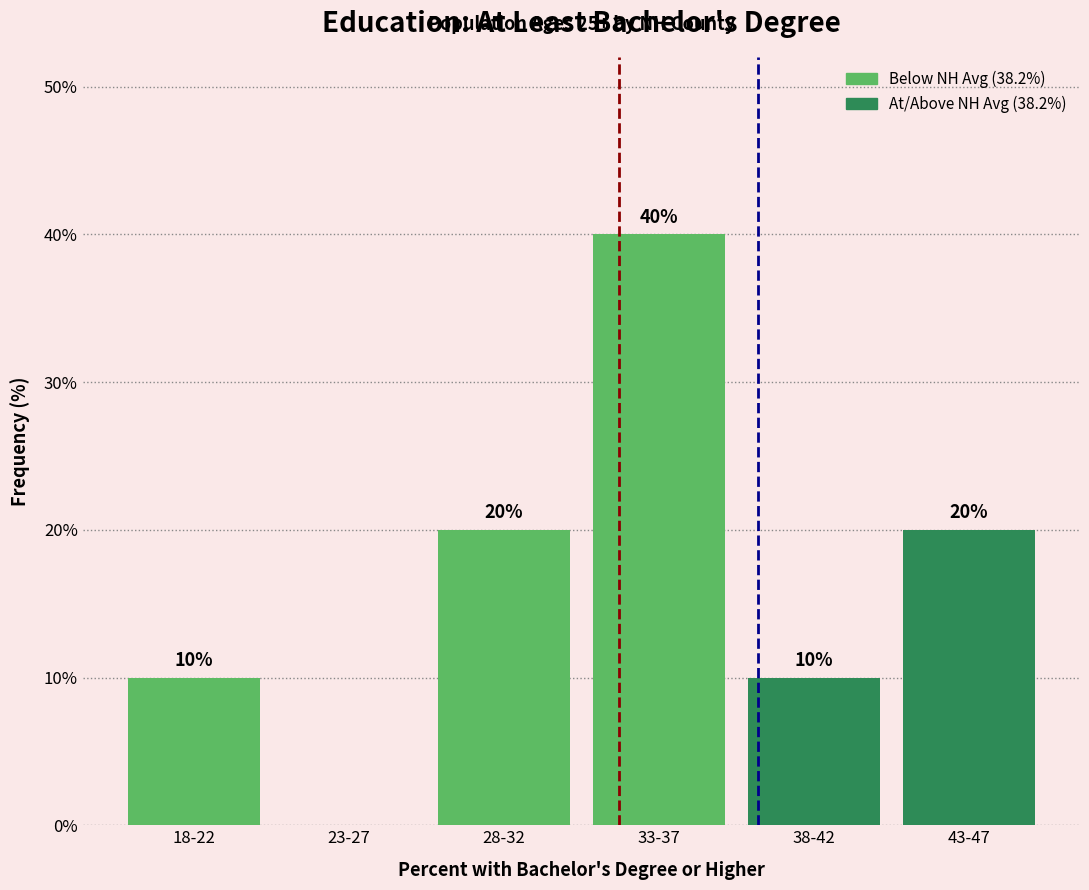

Reading left to right, list all the values displayed in this chart.

18-22=10	23-27=0	28-32=20	33-37=40	38-42=10	43-47=20